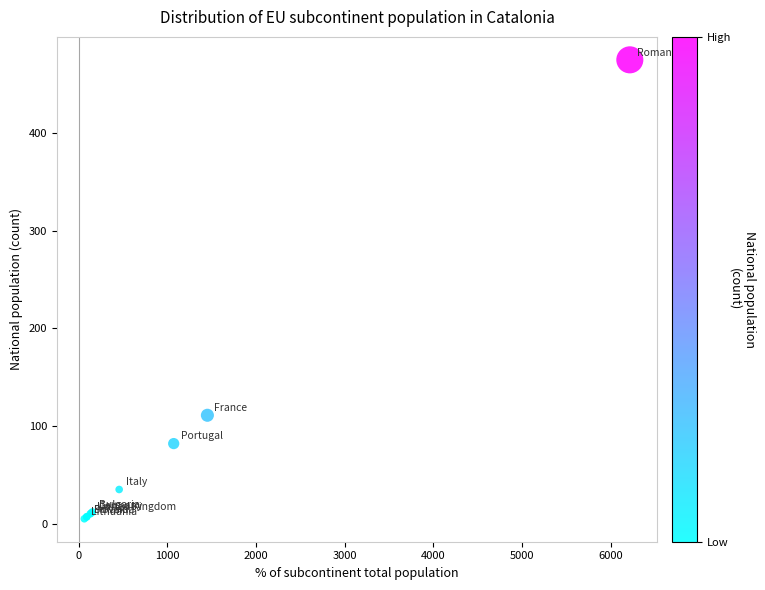

What Y value in the scatter plot is closest to 240?

111